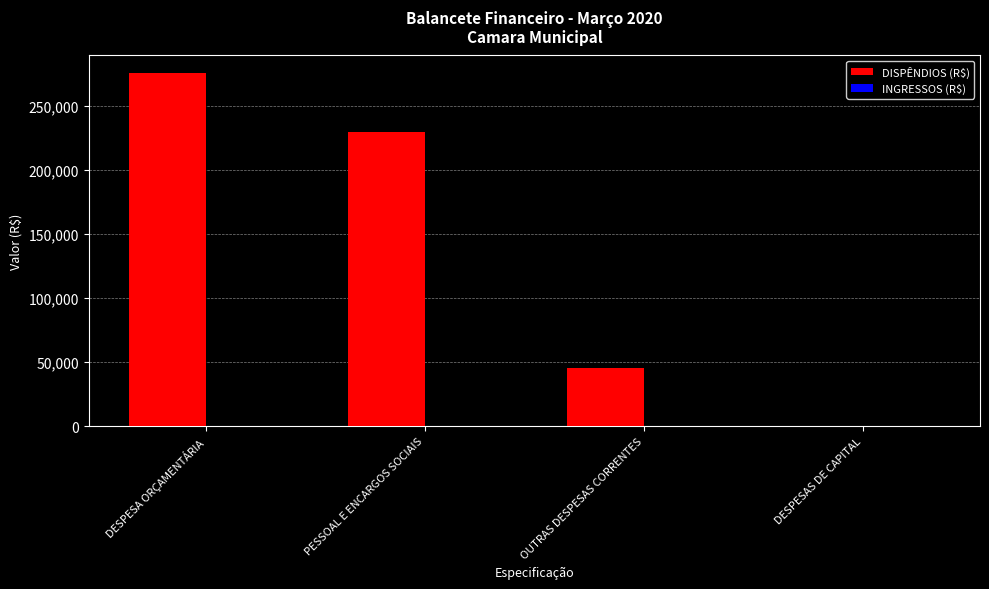

Read the value at OUTRAS DESPESAS CORRENTES.

45775.0